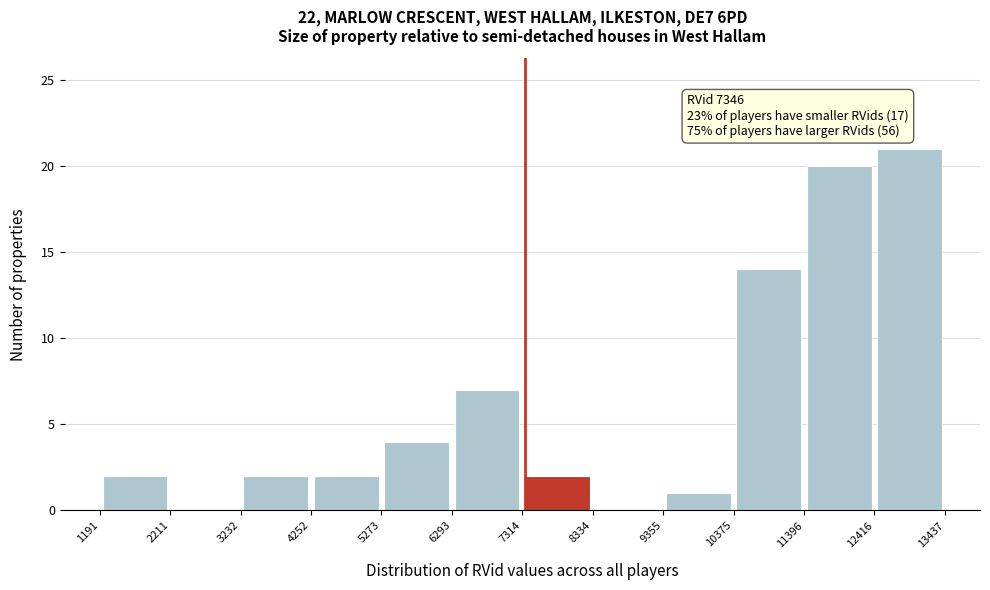

Which range on the x-axis has the tallest bar?

12416 to 13437